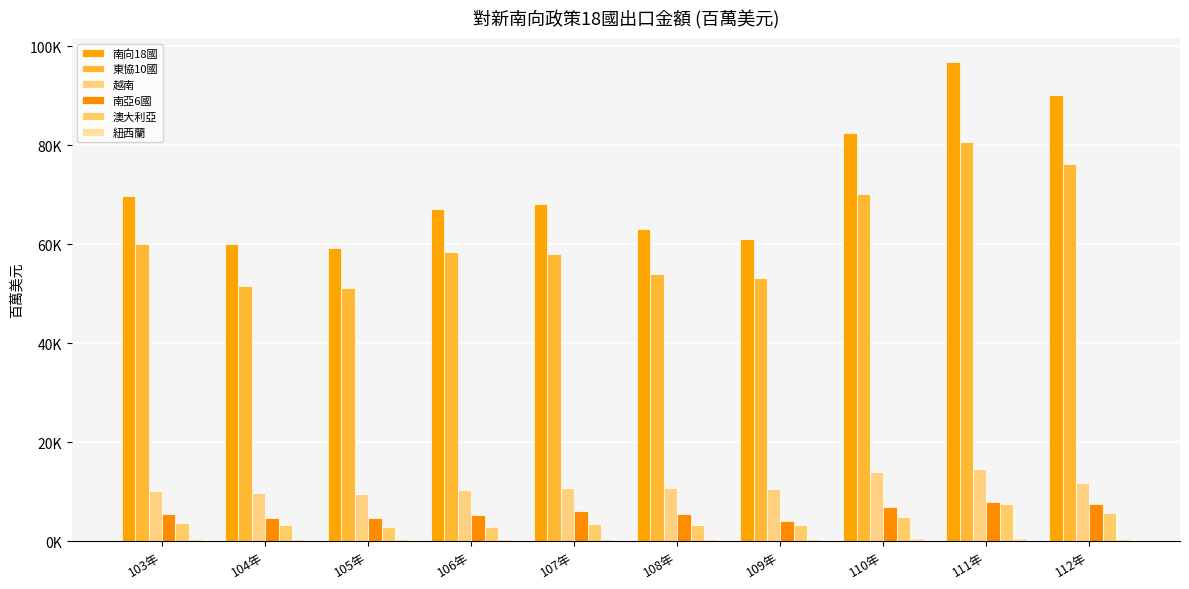

Does the chart contain any negative values?

No